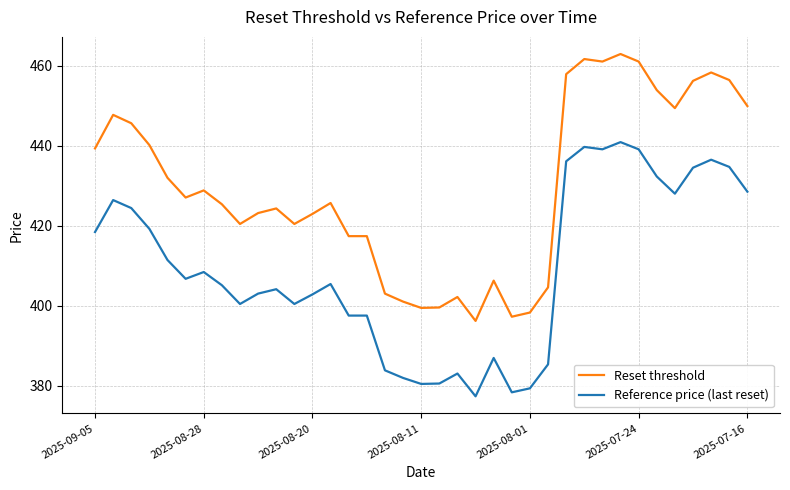

What is the sum of all Reference price (last reset) values?

15137.2